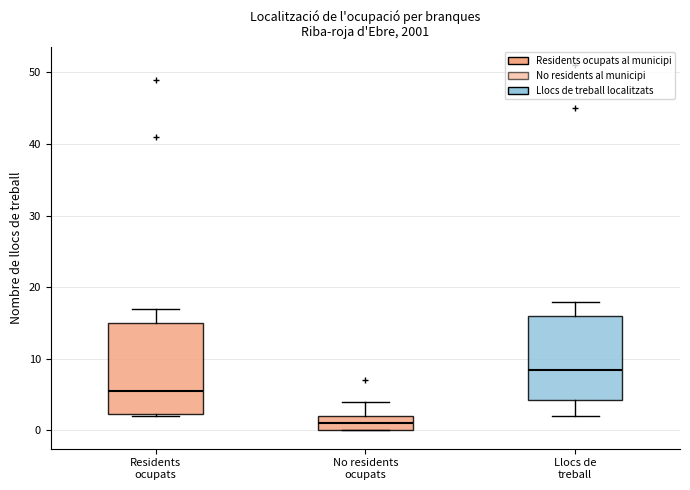

Which box's median line is the lowest?

No residents ocupats